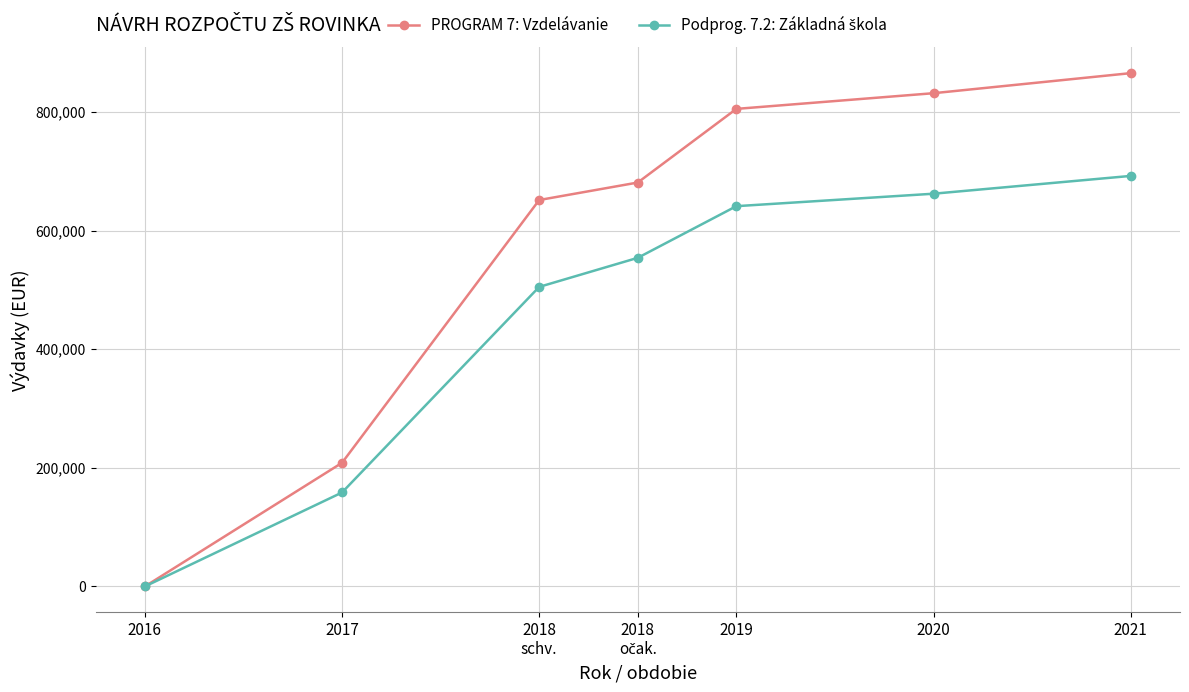

Which series has the largest range (max minus min)?

PROGRAM 7: Vzdelávanie